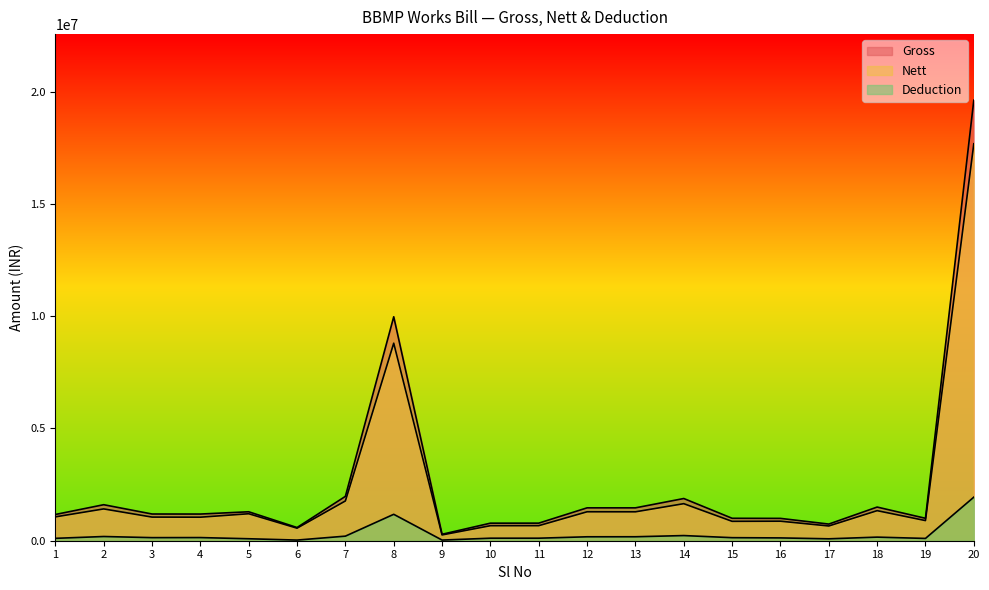

What are all the series names shown in the legend?

Gross, Nett, Deduction